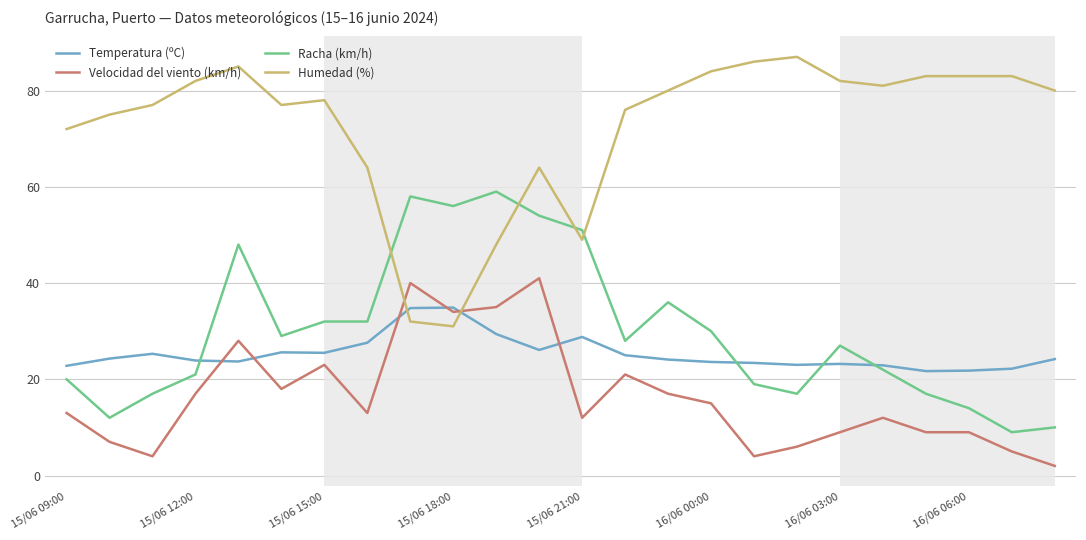

Which series has the largest total across all categories?

Humedad (%)